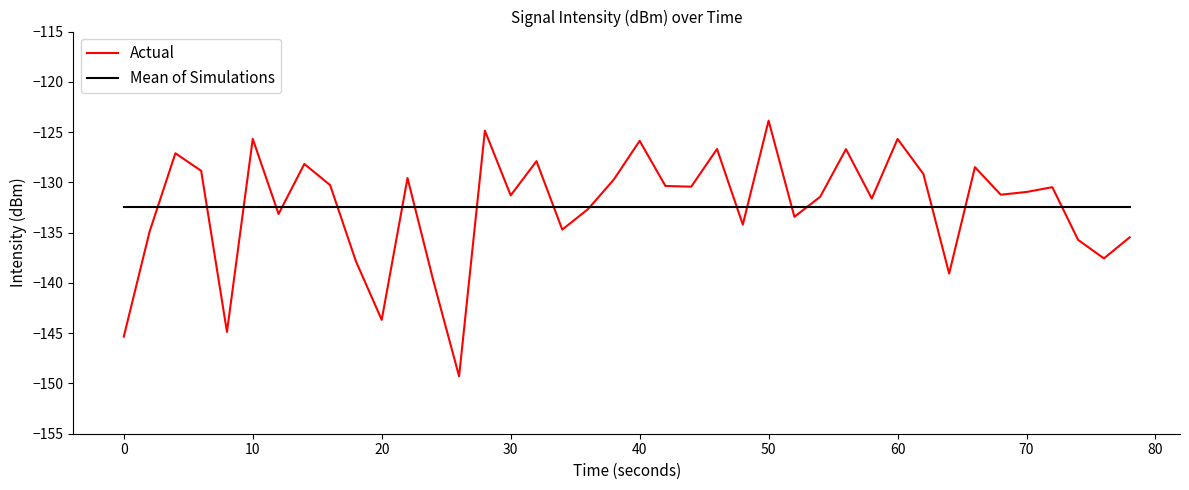

How many intersections are there between Actual and Mean of Simulations?

18